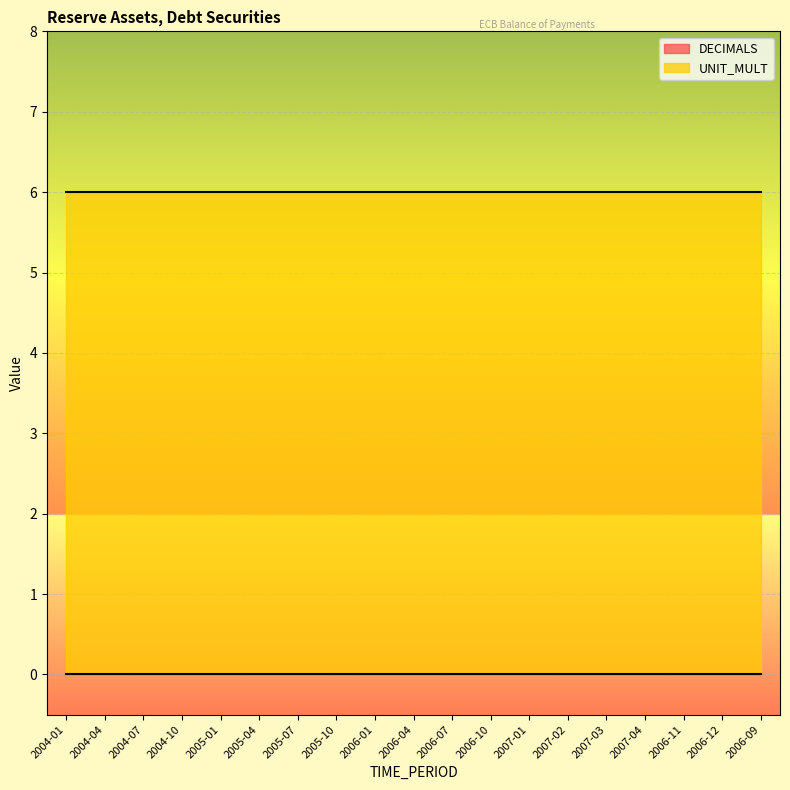

What is the value of the UNIT_MULT point at the 12th from the left?

6